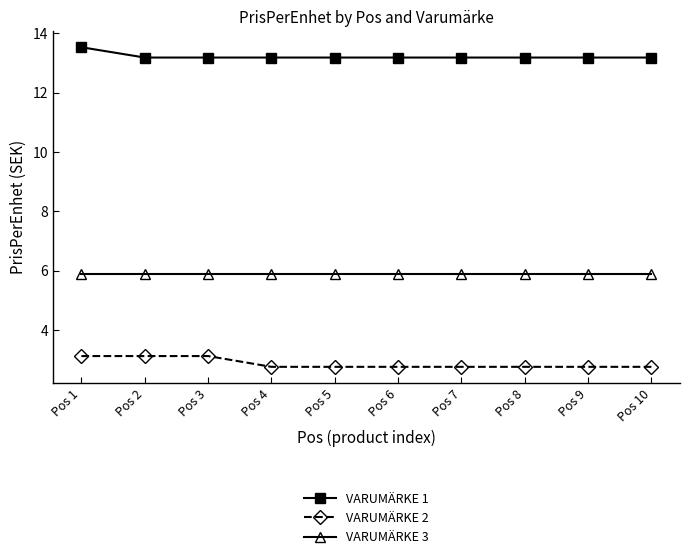

What is the lowest value of the VARUMÄRKE 3 series?

5.9